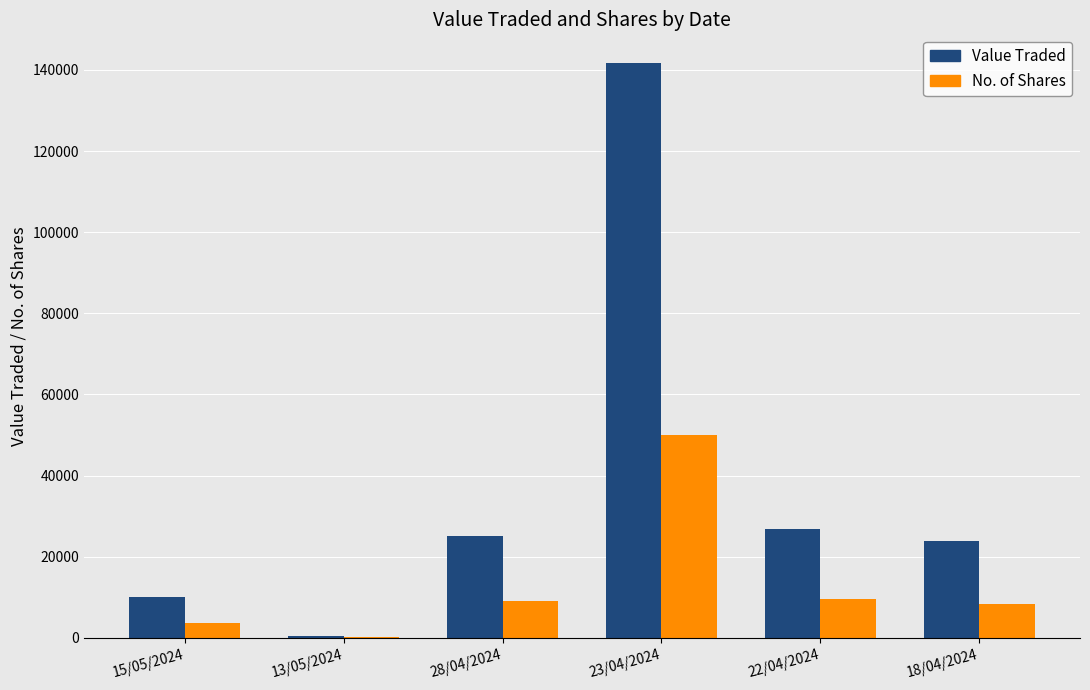

Which series changed the most between 15/05/2024 and 23/04/2024?

Value Traded